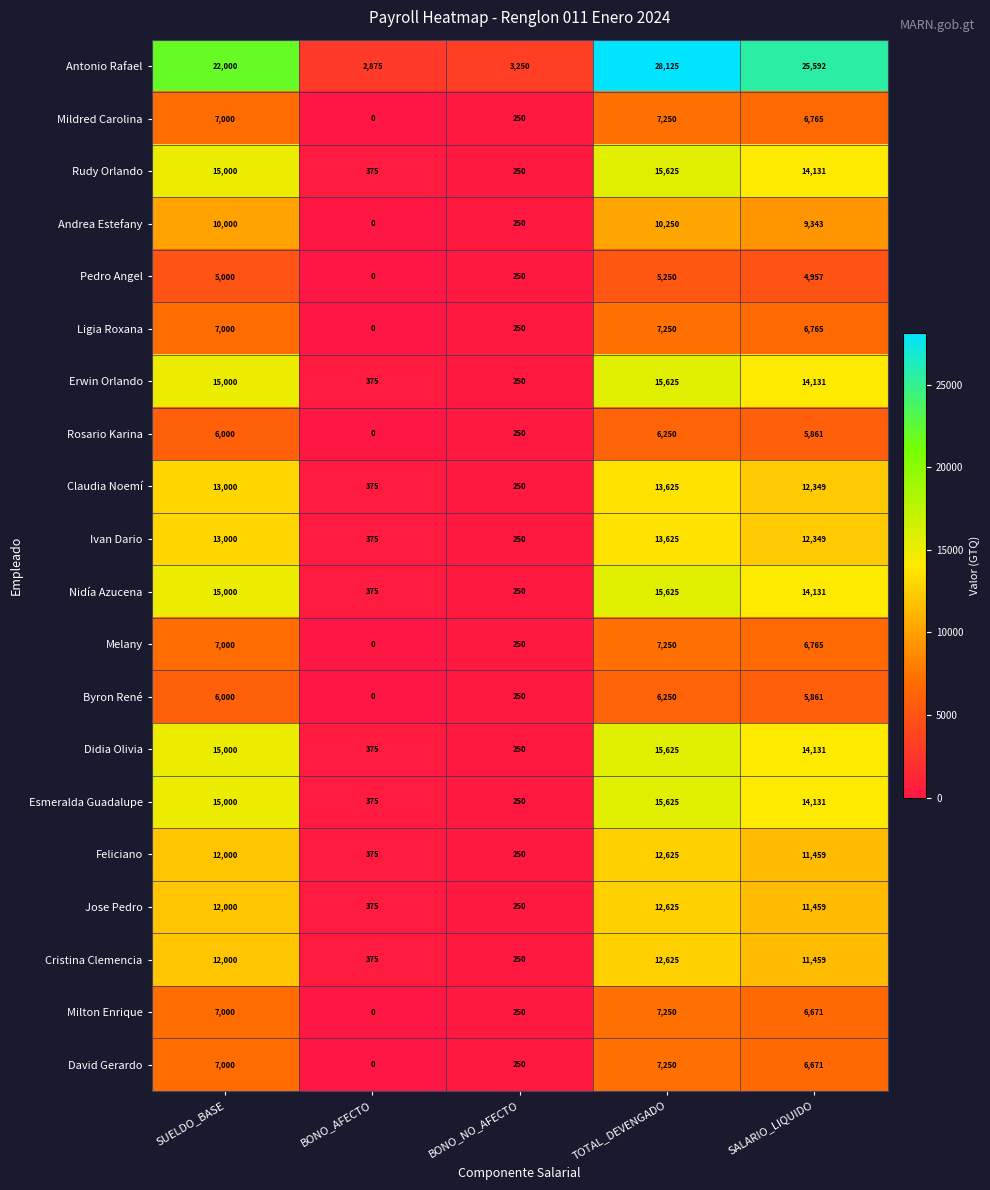

What is the sum of all Didia Olivia values?

45381